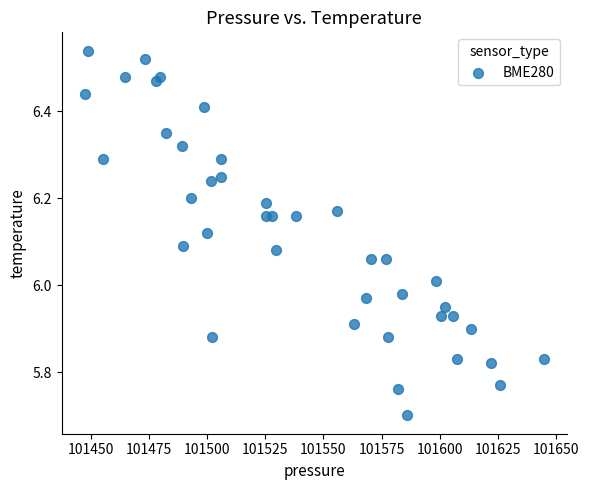

What is the range of Y values (max minus min)?

0.8